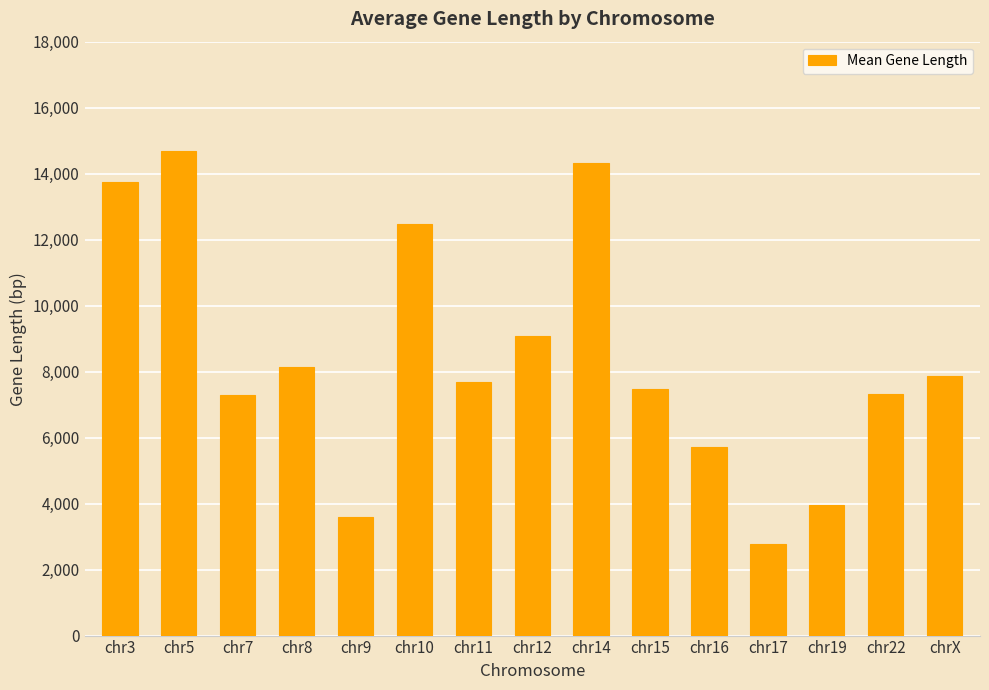

What position from the right is chr12?

8